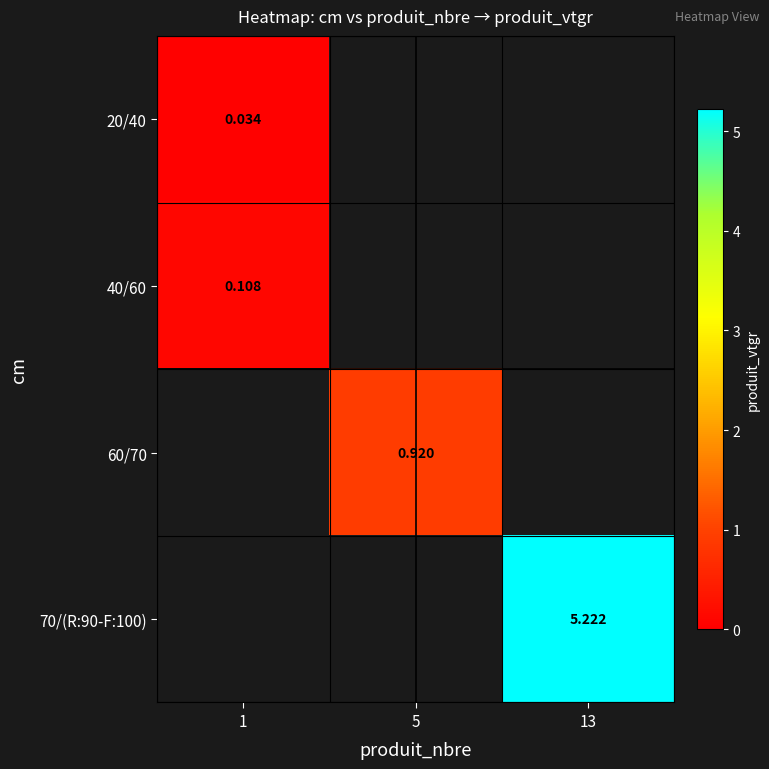

What is the spread (max minus min) of values at 1?

0.1